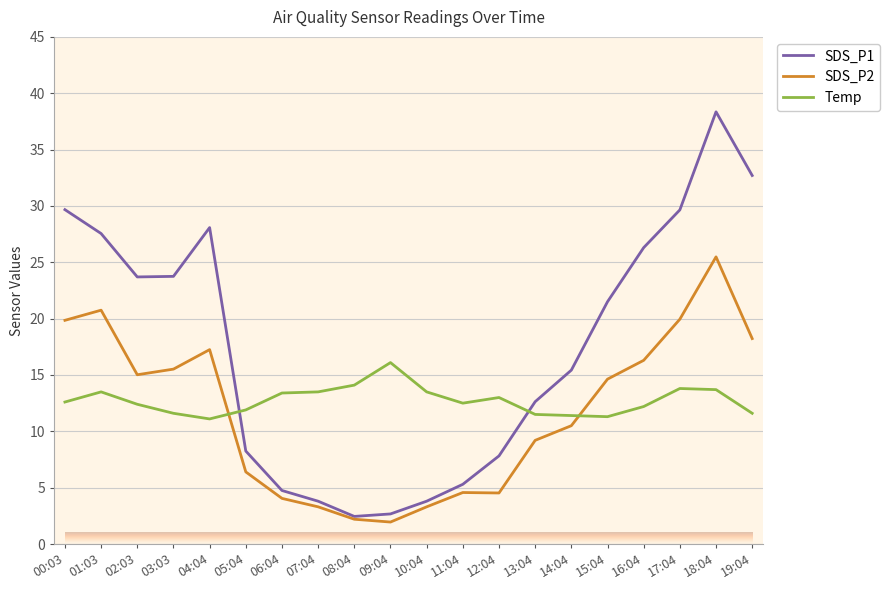

What position from the right is 00:03?

20